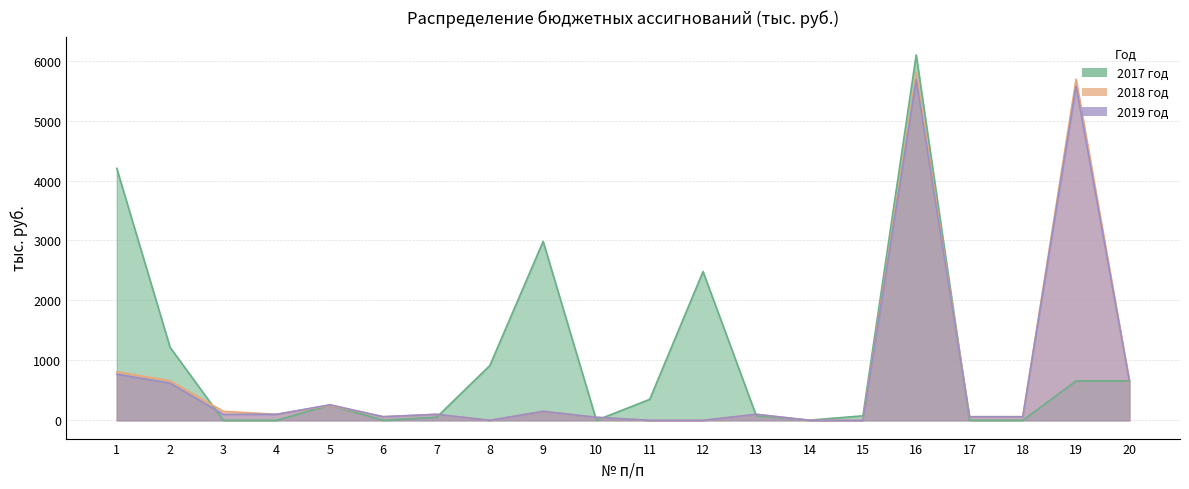

Which series has the widest spread of values?

2017 год